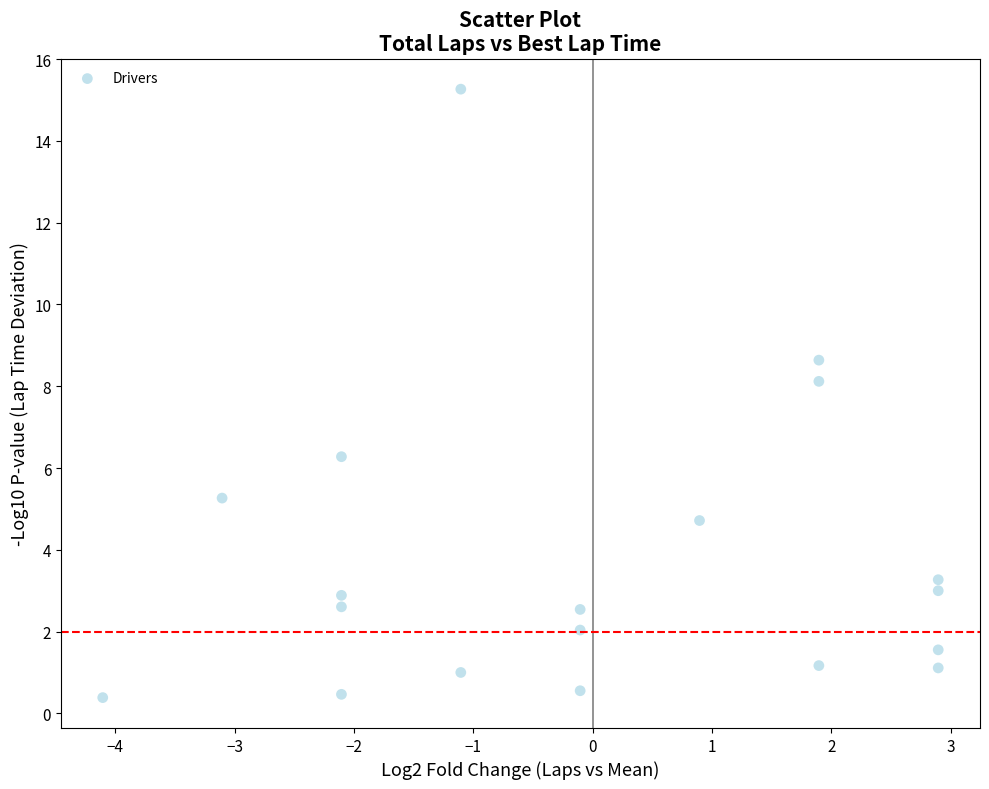

What Y value in the scatter plot is closest to 7?

6.3